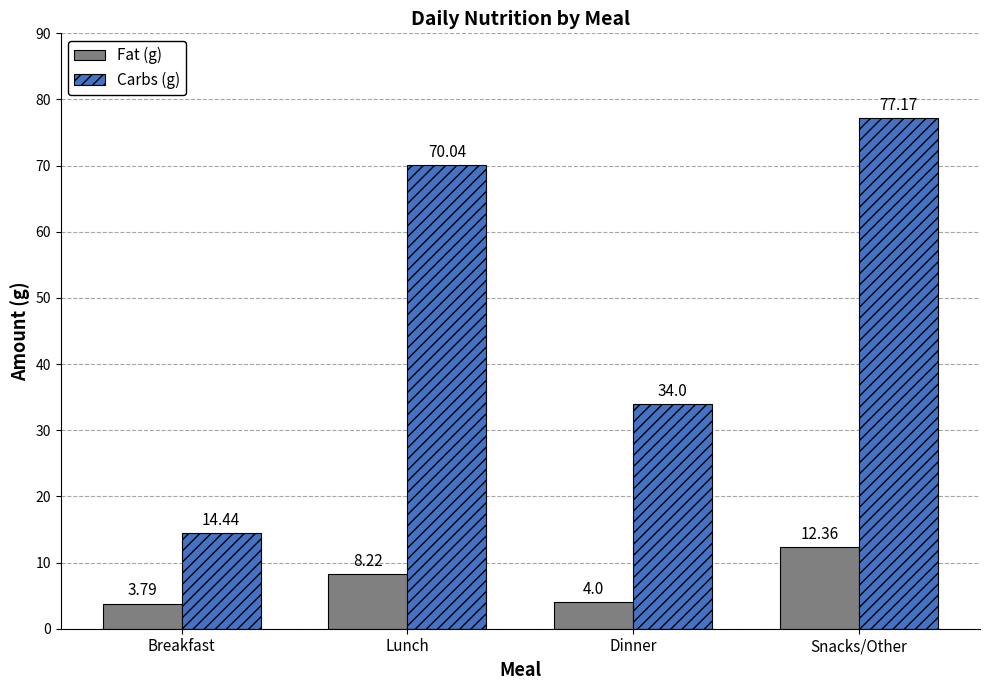

What is the sum of all Fat (g) values?

28.4